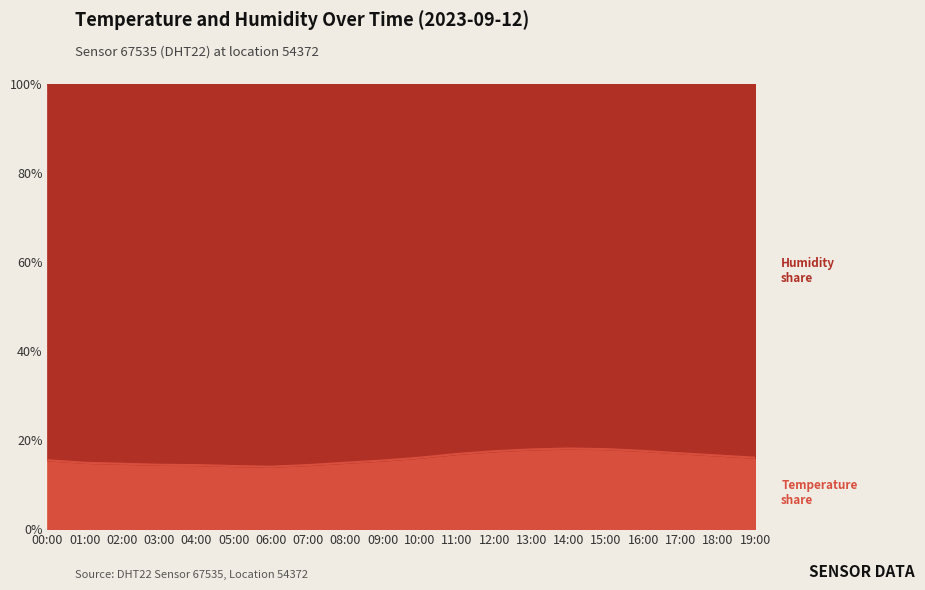

What is the maximum value shown in the chart?

18.1